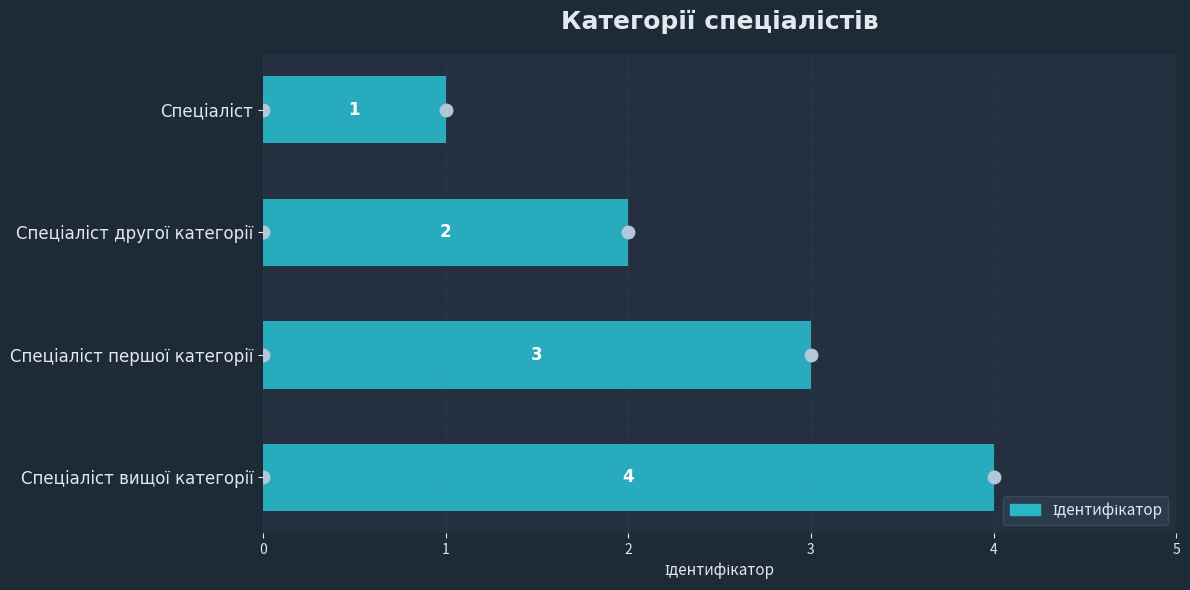

What is the greatest value displayed?

4